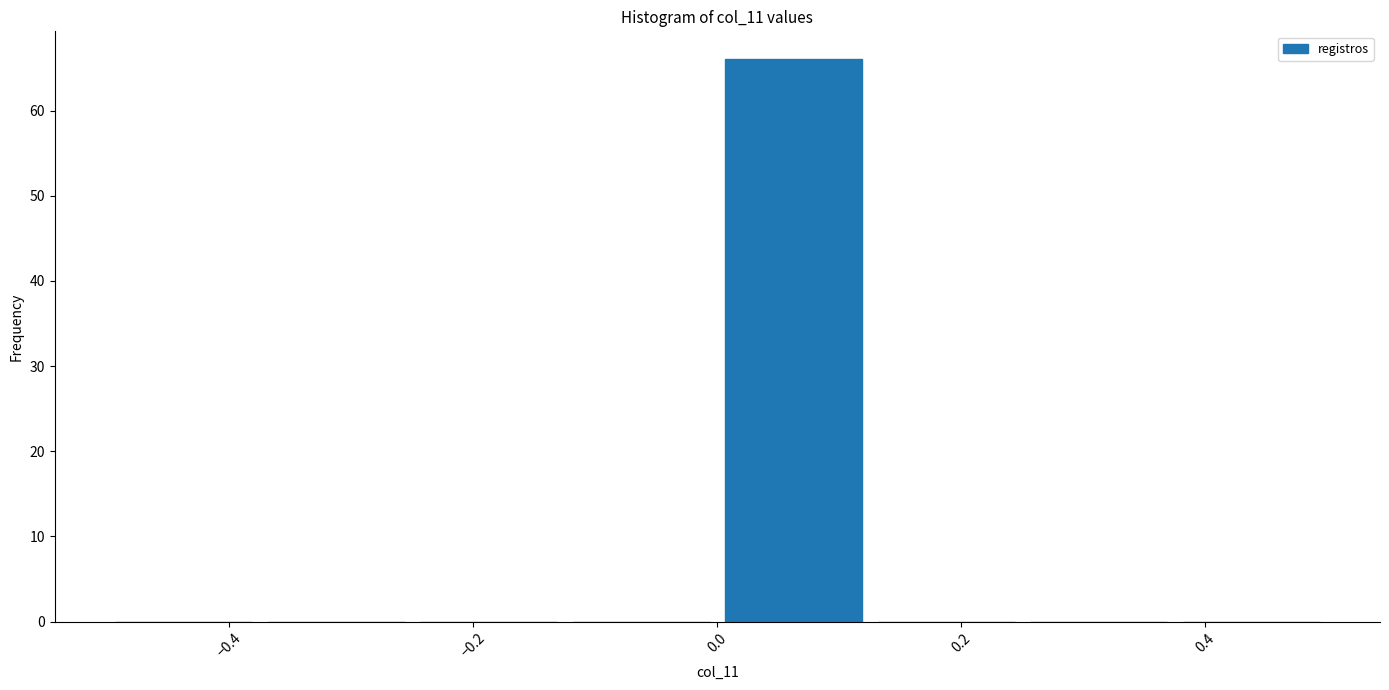

Reading left to right, transcribe this chart: for each bar, give the range it covers on the x-axis and its height. Neither the bar edges nor the heights are printed on the chart, so give them approximately, as read against the axes.

-0.500 to -0.375: 0
-0.375 to -0.250: 0
-0.250 to -0.125: 0
-0.125 to 0.000: 0
0.000 to 0.125: 66
0.125 to 0.250: 0
0.250 to 0.375: 0
0.375 to 0.500: 0